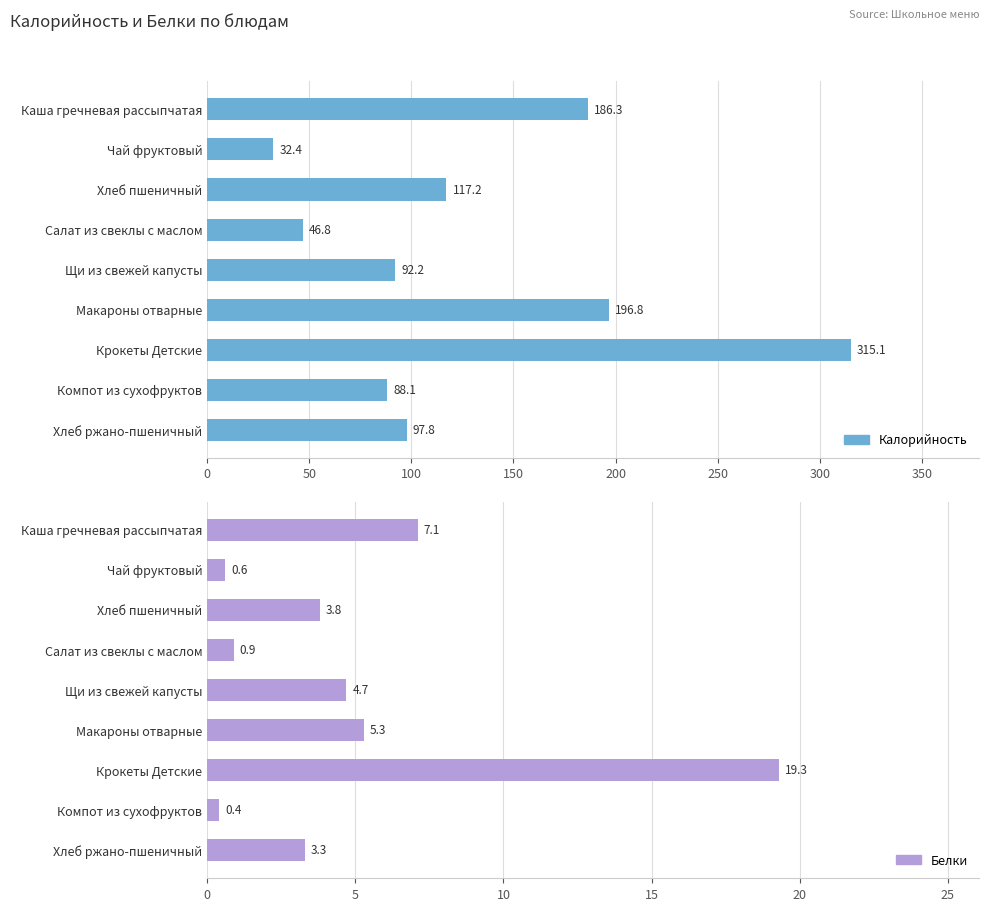

How many data points does each series have?

9